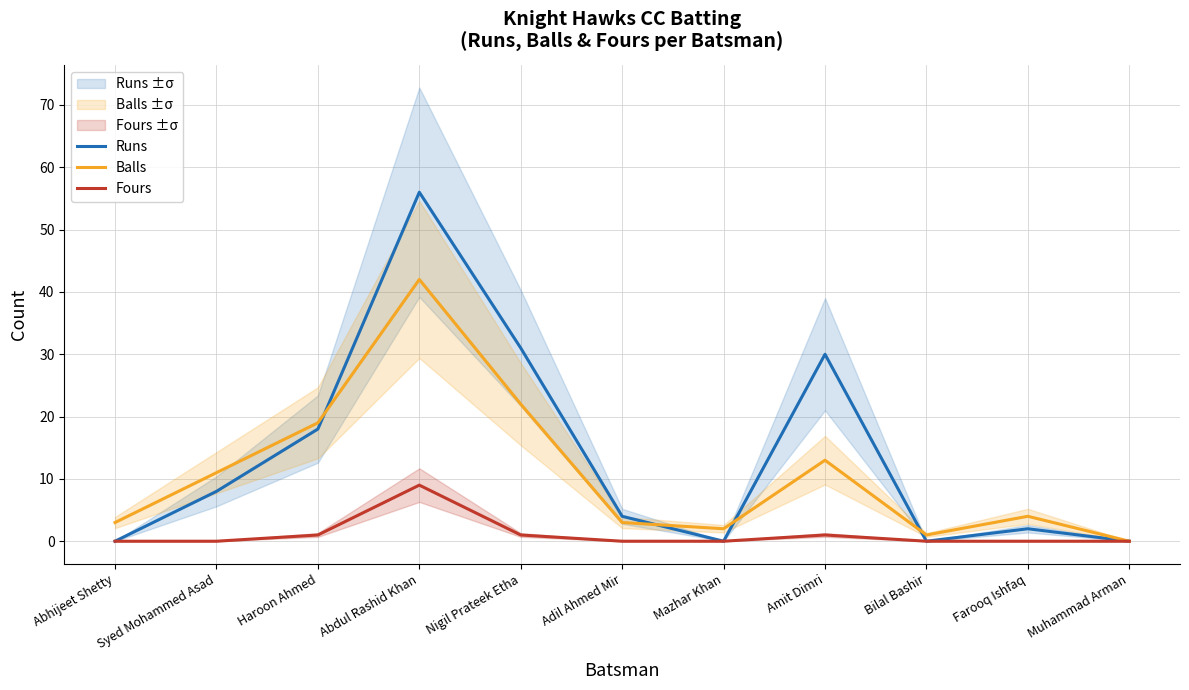

Where is Balls nearest to the value 21?

Nigil Prateek Etha